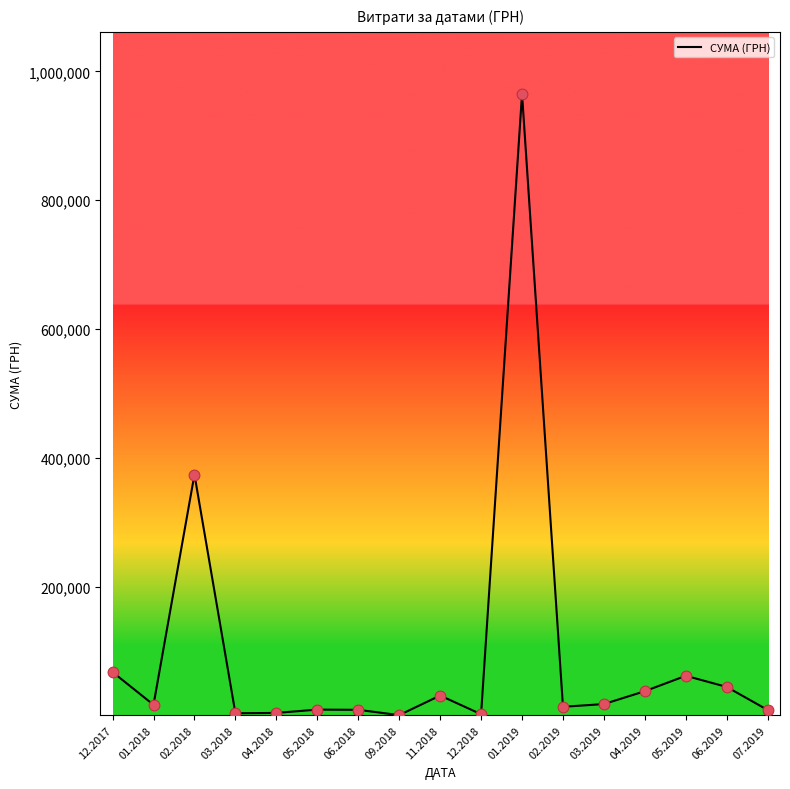

What is the change in value from 05.2018 to 01.2019?

+955776.5